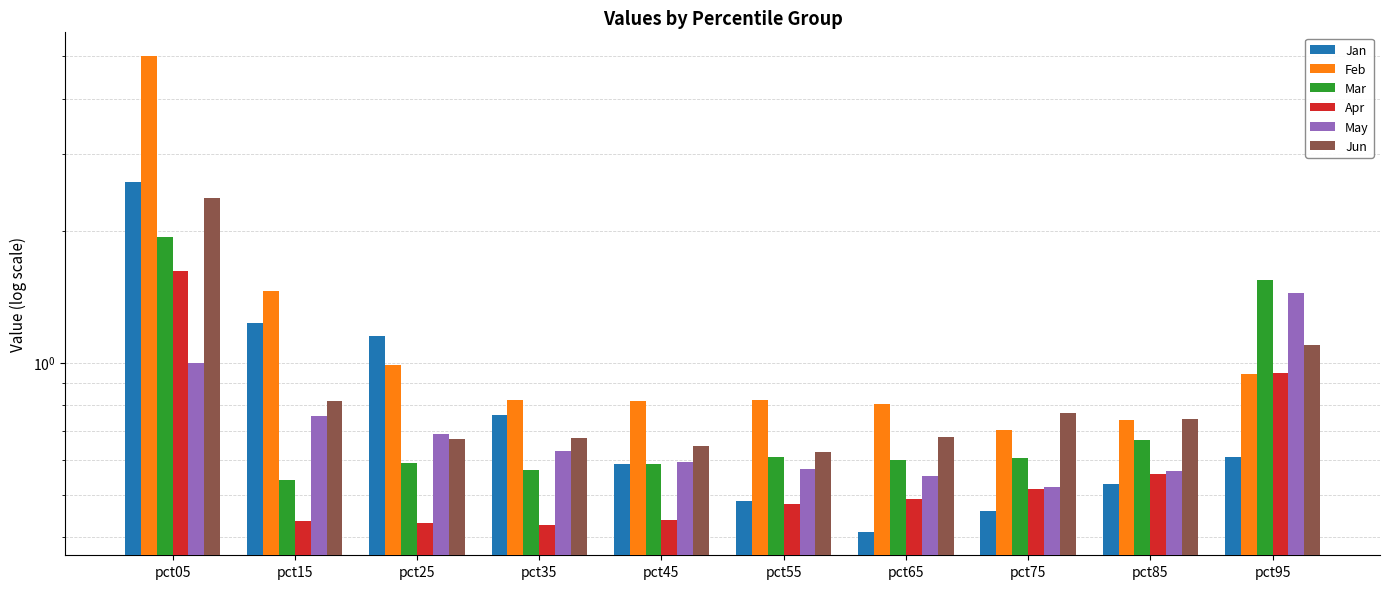

What is the maximum value for Mar?

1.9